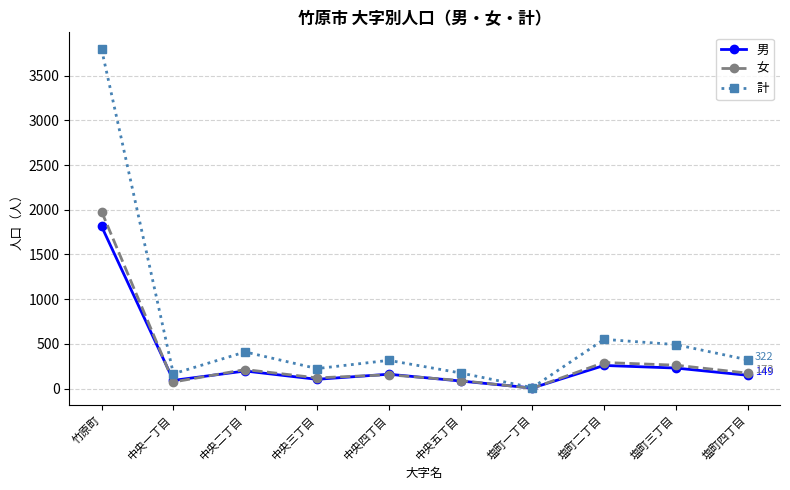

Which series changed the most between 竹原町 and 中央五丁目?

計